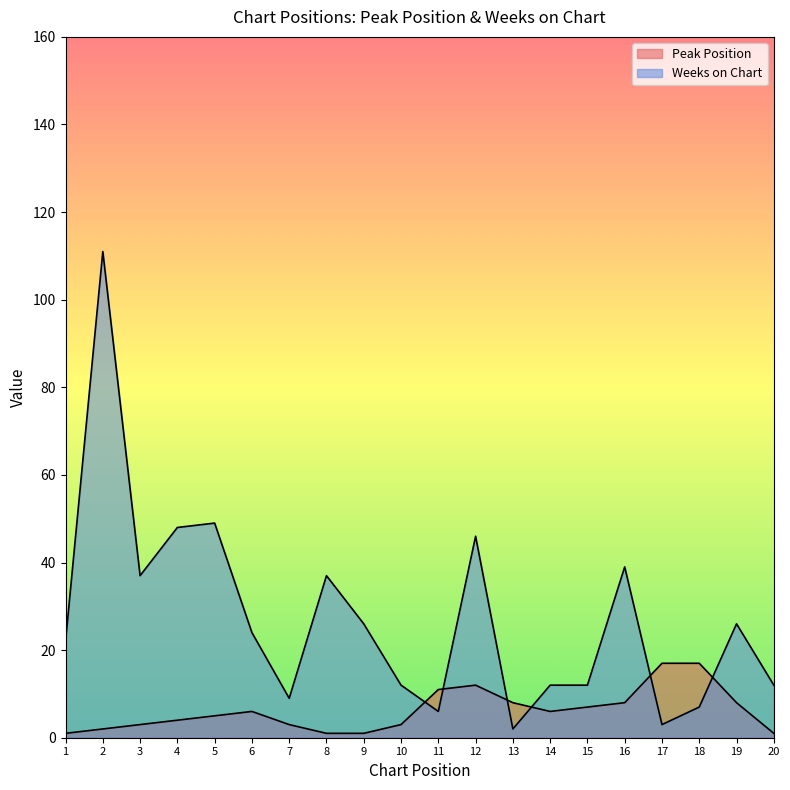

What is the highest value of the Peak Position series?

17